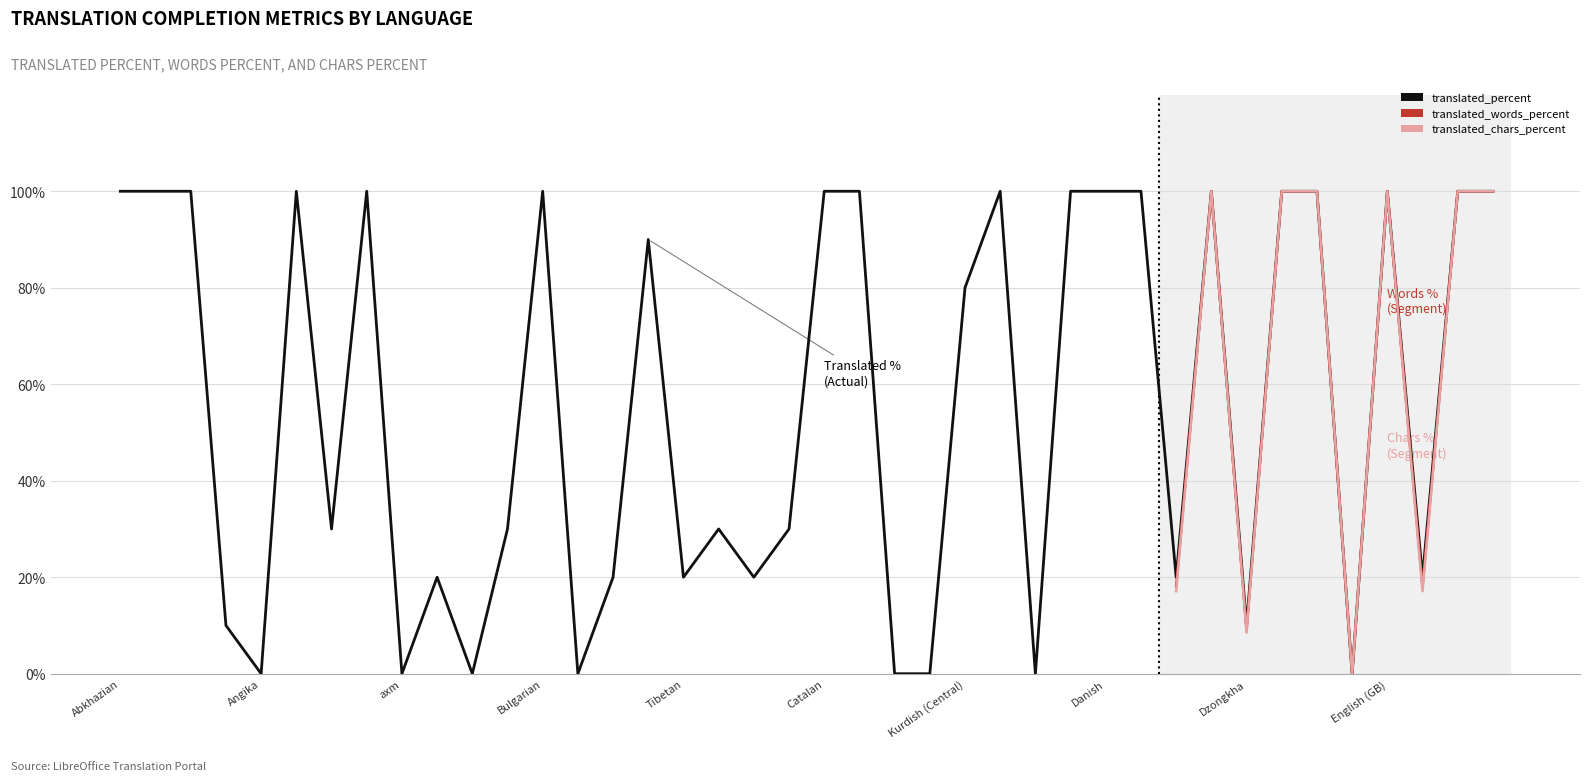

Is this an area chart (filled region under the line)?

No